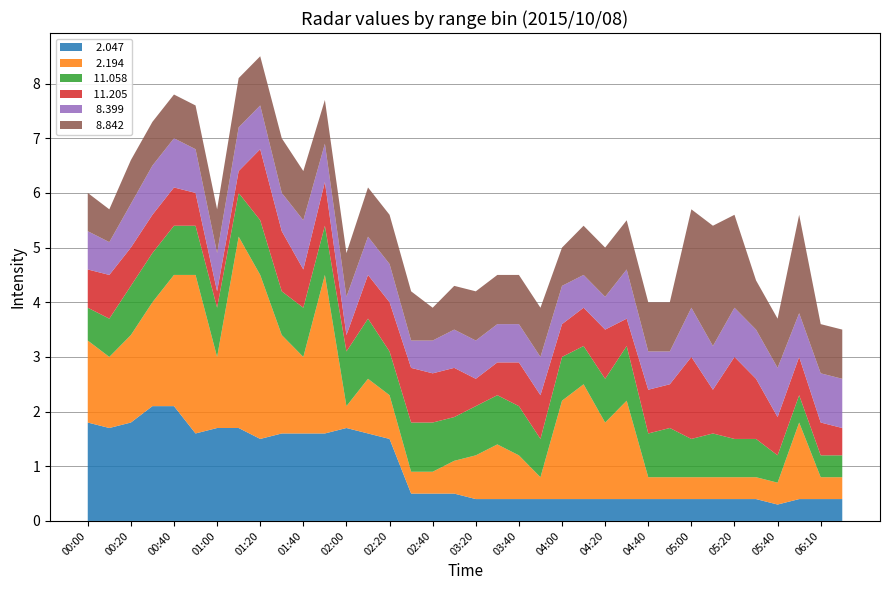

Reading right to left, what are all the values shown in this chart?

  2.047: 0.4	0.4	0.4	0.3	0.4	0.4	0.4	0.4	0.4	0.4	0.4	0.4	0.4	0.4	0.4	0.4	0.4	0.4	0.5	0.5	0.5	1.5	1.6	1.7	1.6	1.6	1.6	1.5	1.7	1.7	1.6	2.1	2.1	1.8	1.7	1.8
  2.194: 0.4	0.4	1.4	0.4	0.4	0.4	0.4	0.4	0.4	0.4	1.8	1.4	2.1	1.8	0.4	0.8	1.0	0.8	0.6	0.4	0.4	0.8	1.0	0.4	2.9	1.4	1.8	3.0	3.5	1.3	2.9	2.4	1.9	1.6	1.3	1.5
 11.058: 0.4	0.4	0.5	0.5	0.7	0.7	0.8	0.7	0.9	0.8	1.0	0.8	0.7	0.8	0.7	0.9	0.9	0.9	0.8	0.9	0.9	0.8	1.1	1.0	0.9	0.9	0.8	1.0	0.8	0.9	0.9	0.9	0.9	0.9	0.7	0.6
 11.205: 0.5	0.6	0.7	0.7	1.1	1.5	0.8	1.5	0.8	0.8	0.5	0.9	0.7	0.6	0.8	0.8	0.6	0.5	0.9	0.9	1.0	0.9	0.8	0.3	0.8	0.7	1.1	1.3	0.4	0.3	0.6	0.7	0.7	0.7	0.8	0.7
  8.399: 0.9	0.9	0.8	0.9	0.9	0.9	0.8	0.9	0.6	0.7	0.9	0.6	0.6	0.7	0.7	0.7	0.7	0.7	0.7	0.6	0.5	0.7	0.7	0.7	0.7	0.9	0.7	0.8	0.8	0.7	0.8	0.9	0.9	0.8	0.6	0.7
  8.842: 0.9	0.9	1.8	0.9	0.9	1.7	2.2	1.8	0.9	0.9	0.9	0.9	0.9	0.7	0.9	0.9	0.9	0.9	0.8	0.6	0.9	0.9	0.9	0.8	0.8	0.9	1.0	0.9	0.9	0.8	0.8	0.8	0.8	0.8	0.6	0.7